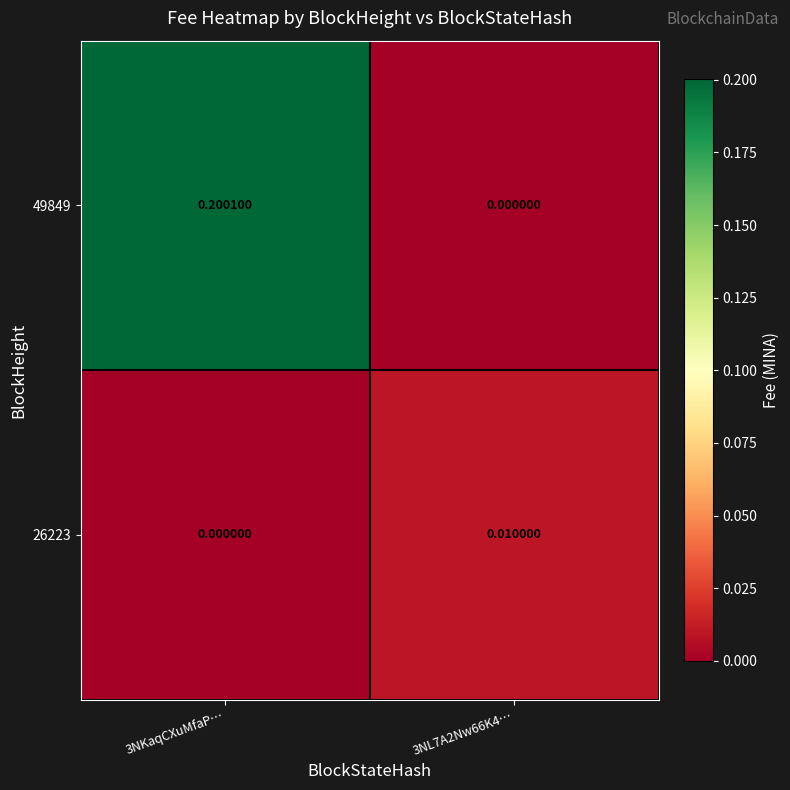

Reading left to right, extract all data points from this chart.

49849: 3NKaqCXuMfaP…=0.2	3NL7A2Nw66K4…=0.0
26223: 3NKaqCXuMfaP…=0.0	3NL7A2Nw66K4…=0.0